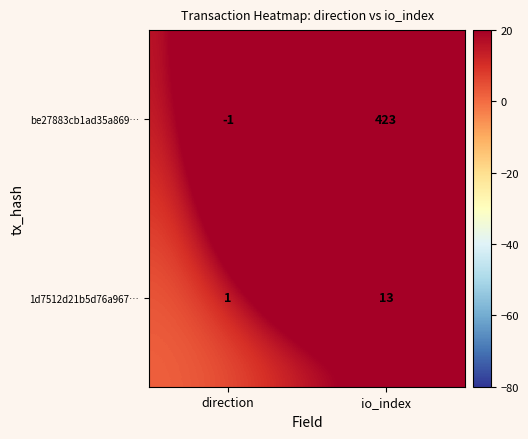

Where is 1d7512d21b5d76a967… nearest to the value 7?

direction